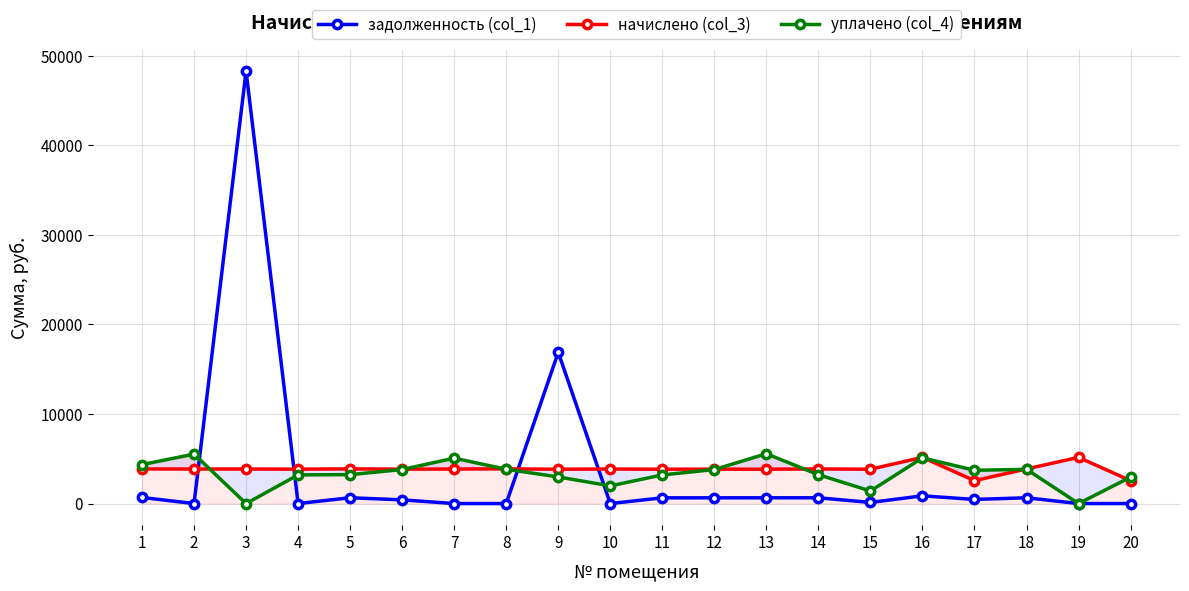

What is the value of the задолженность (col_1) point at the 16th from the left?

859.6